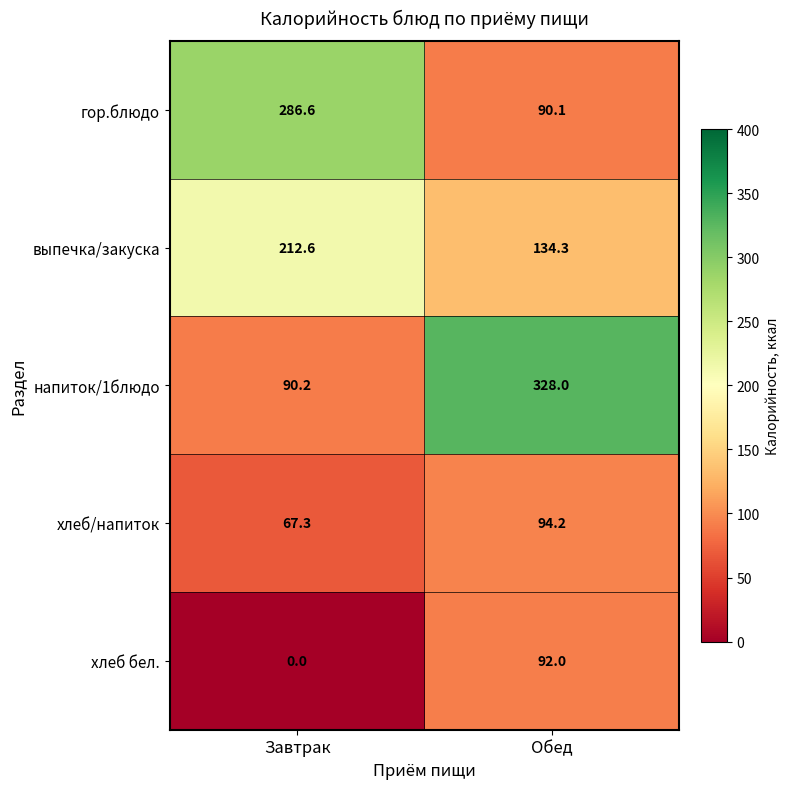

Between Завтрак and Обед, which series saw the biggest shift?

напиток/1блюдо